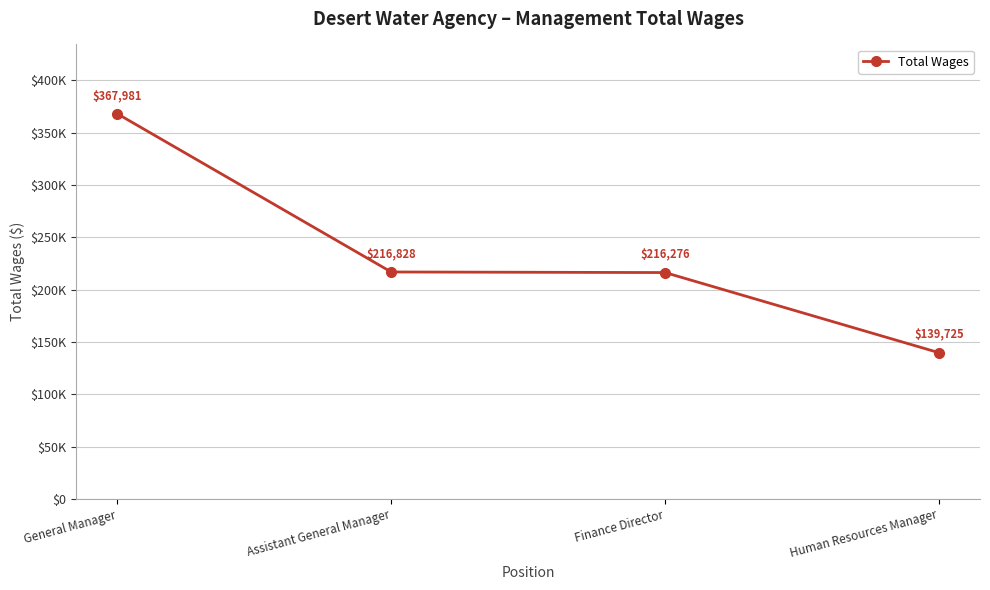

At which category does the chart reach its minimum across all series?

Human Resources Manager